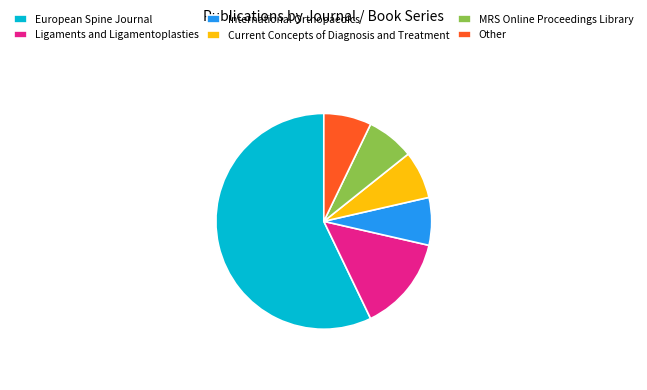

What is the ratio of the value at European Spine Journal to the value at Ligaments and Ligamentoplasties?

4.0